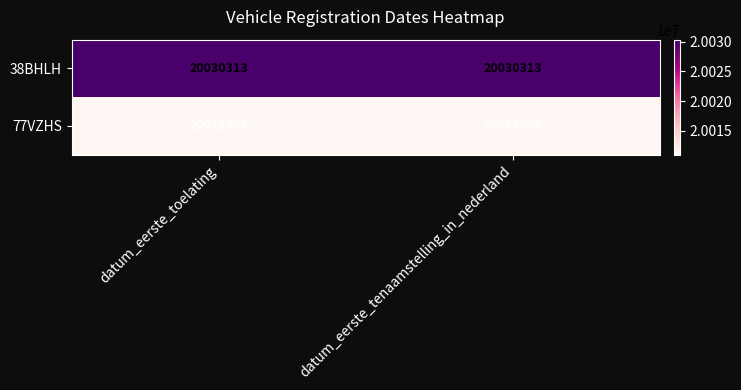

What is the average value of the 77VZHS series?

20011008